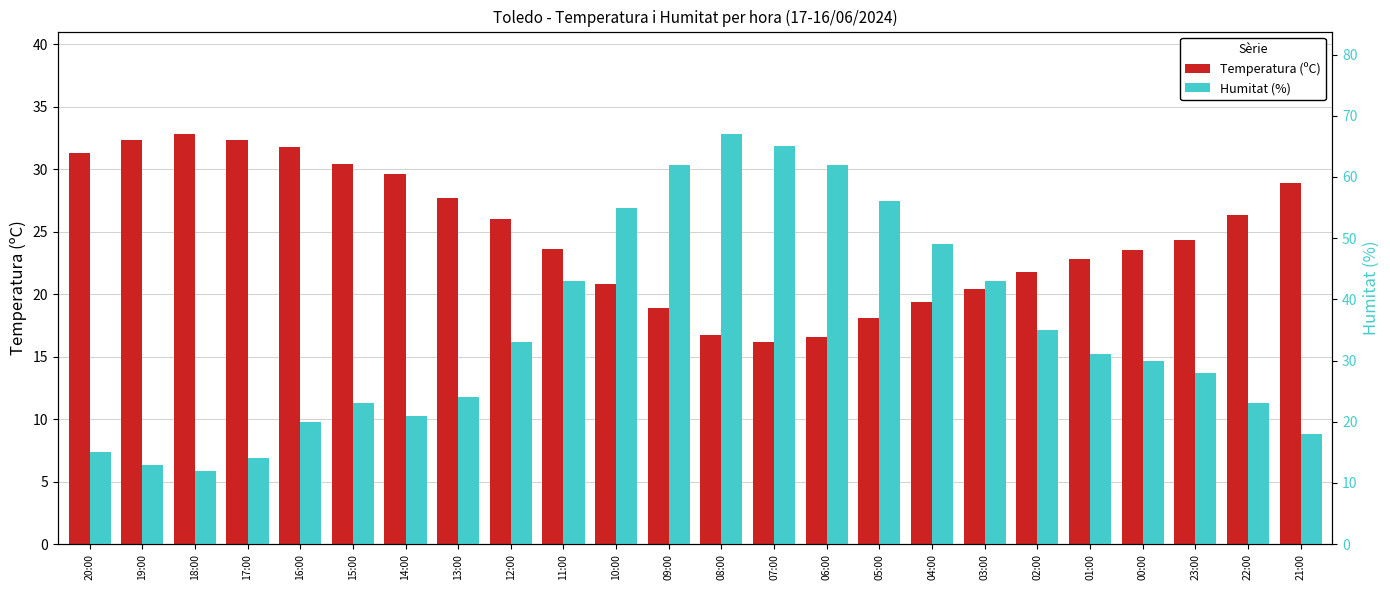

Does the chart contain stacked bars?

No